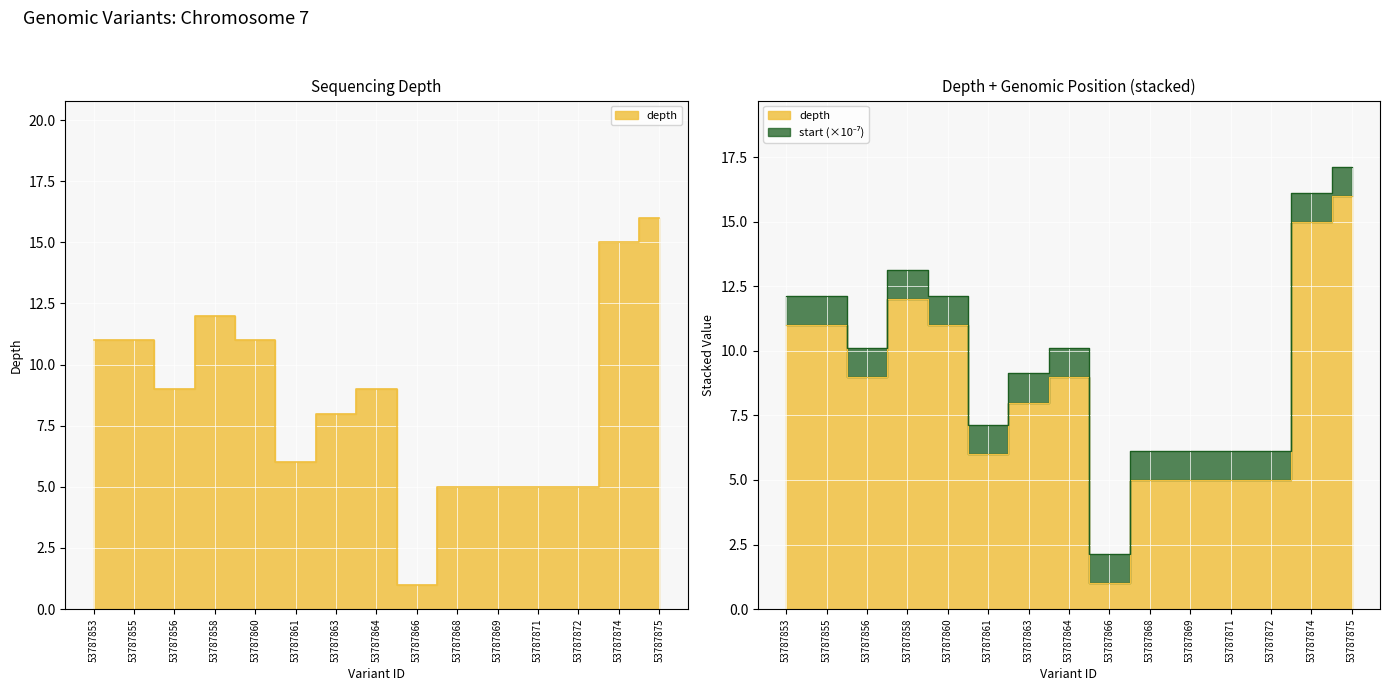

Reading right to left, extract all data points from this chart.

53787875=16	53787874=15	53787872=5	53787871=5	53787869=5	53787868=5	53787866=1	53787864=9	53787863=8	53787861=6	53787860=11	53787858=12	53787856=9	53787855=11	53787853=11